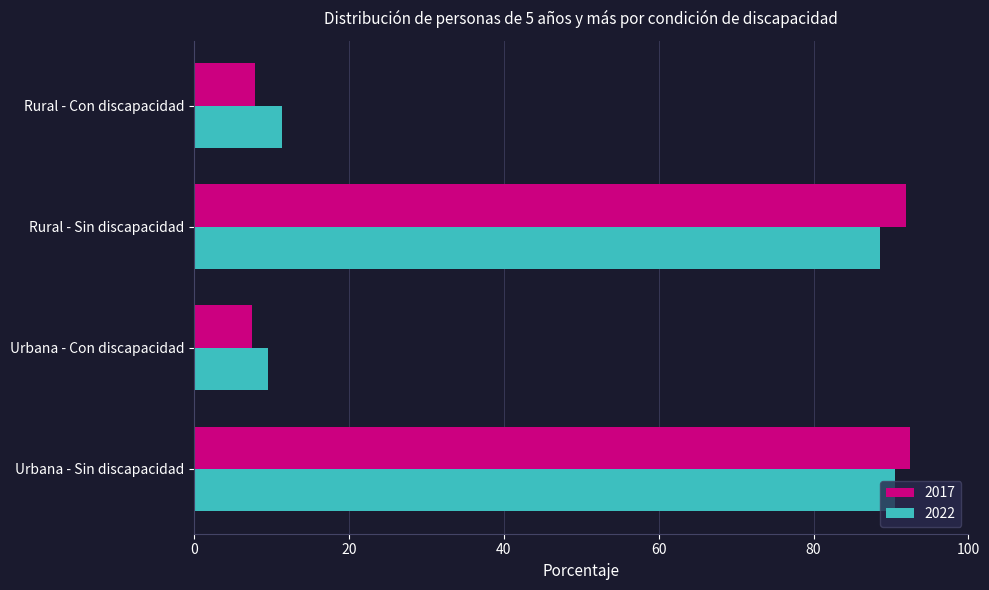

The 2022 series shows 5.1 at Rural - Con discapacidad. True or false?

False